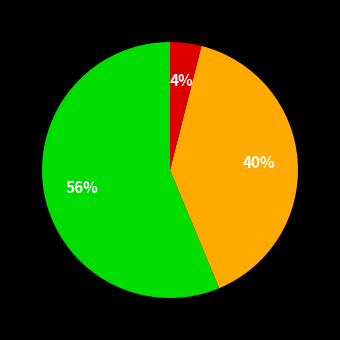

Is there a majority slice in this chart?

Yes